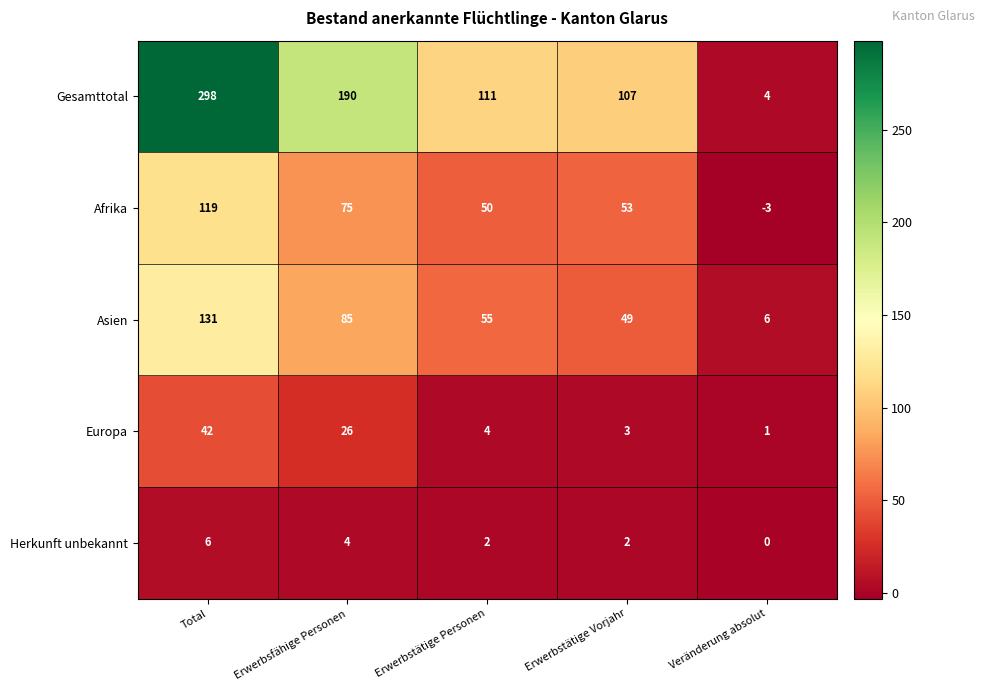

What is the average value of the Afrika series?

59